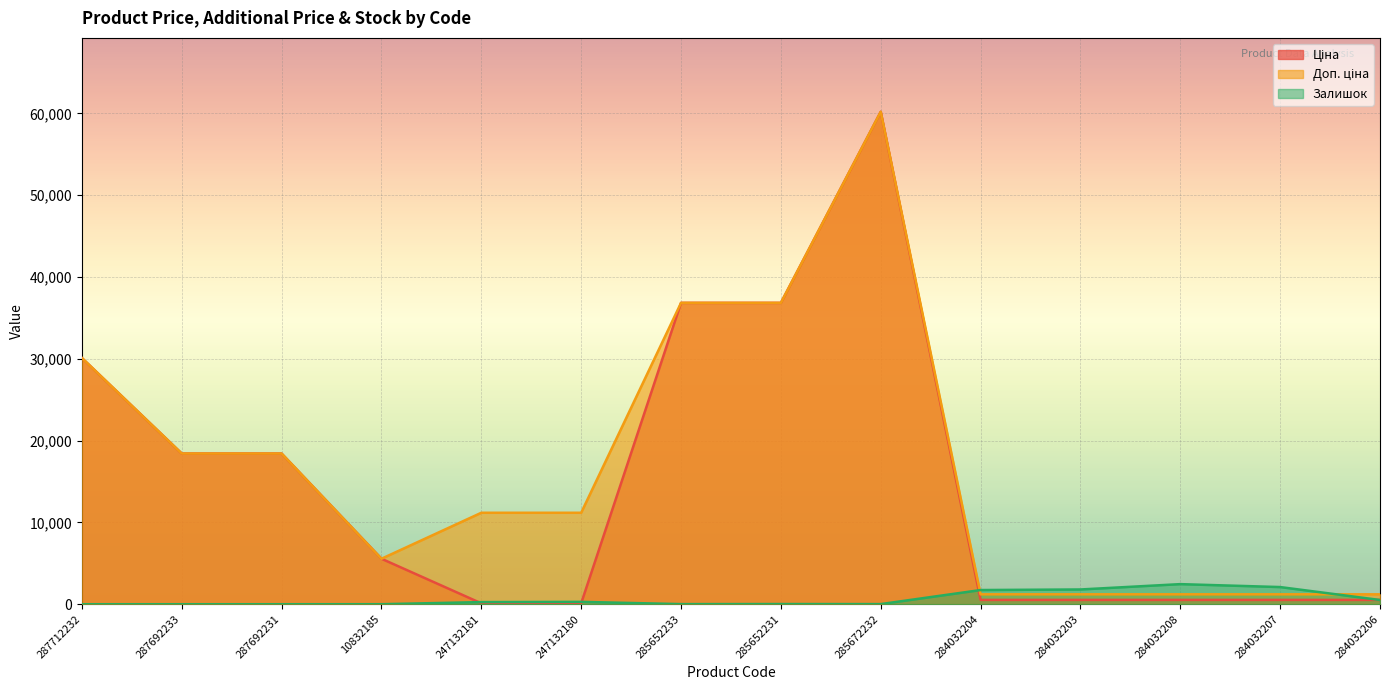

What is the label of the 2nd point from the right?

284032207